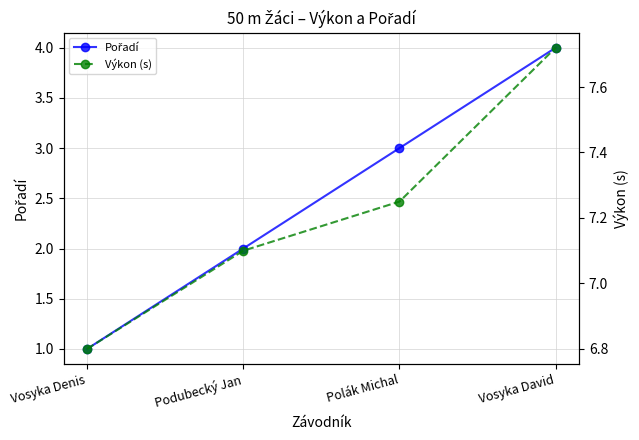

Reading left to right, what are all the values shown in this chart?

Pořadí: 1.0	2.0	3.0	4.0
Výkon (s): 6.8	7.1	7.2	7.7